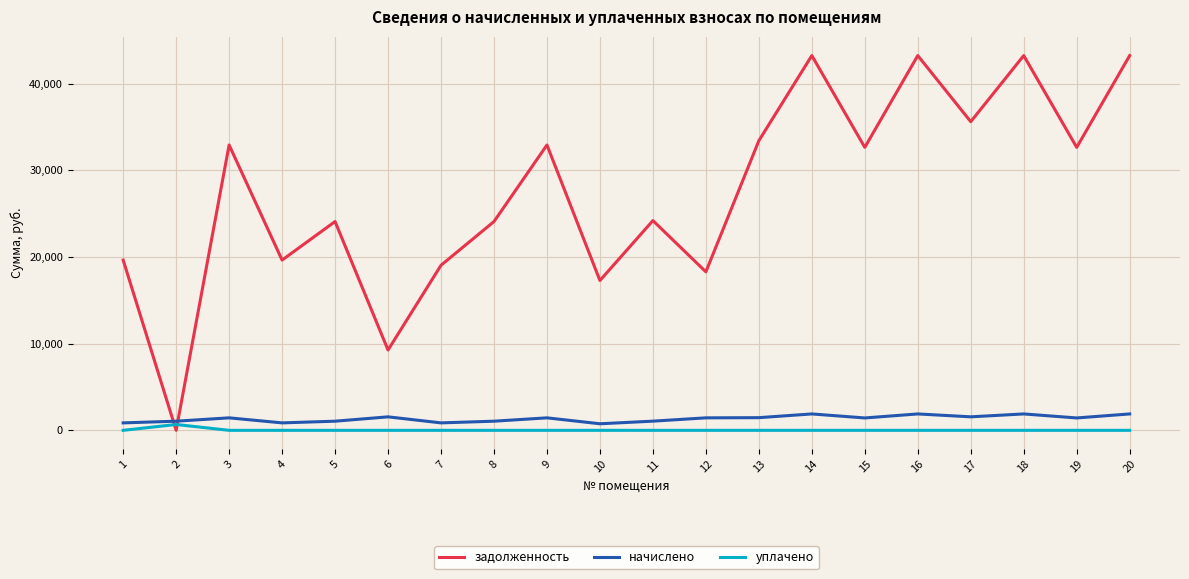

Which series has the largest total across all categories?

задолженность